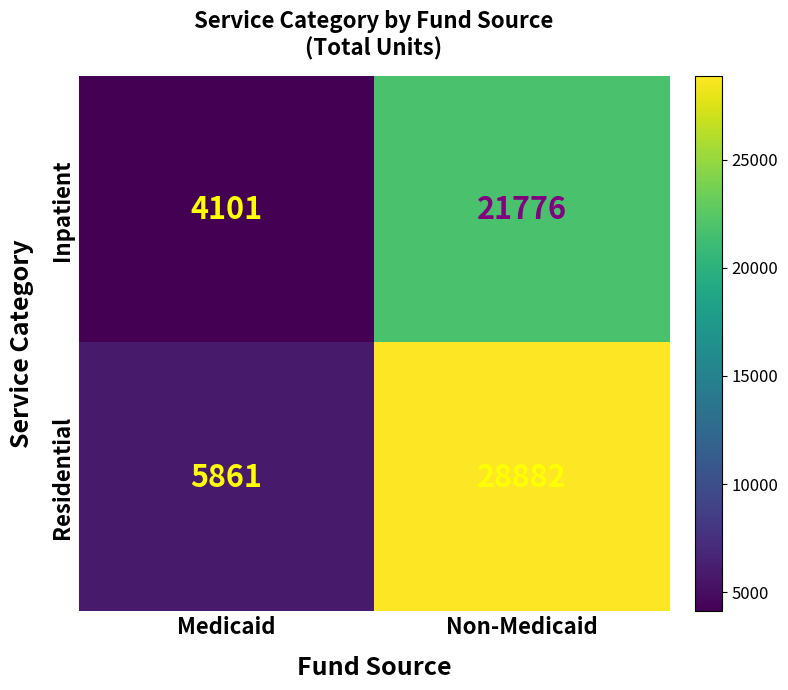

What is the sum of all Inpatient values?

25877